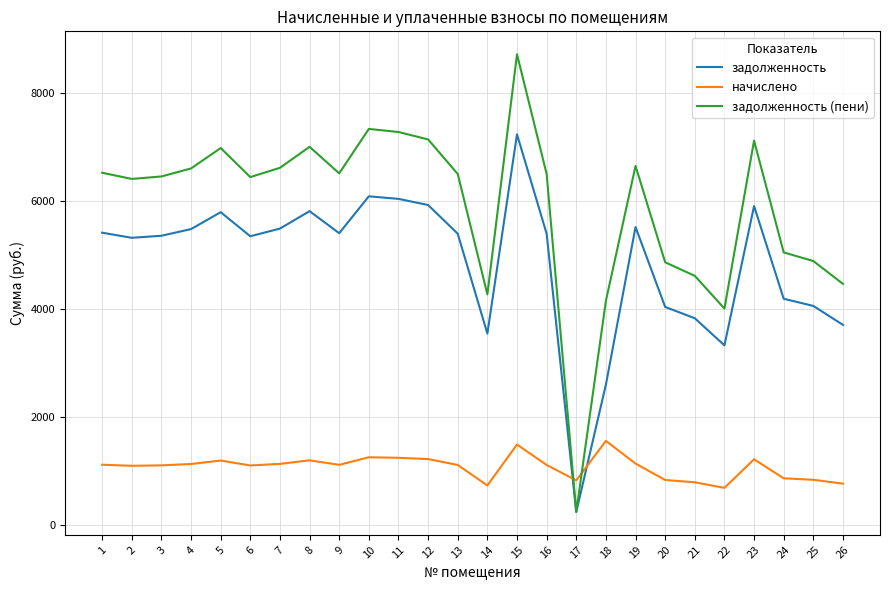

How many values in the задолженность (пени) series exceed 6504?

14